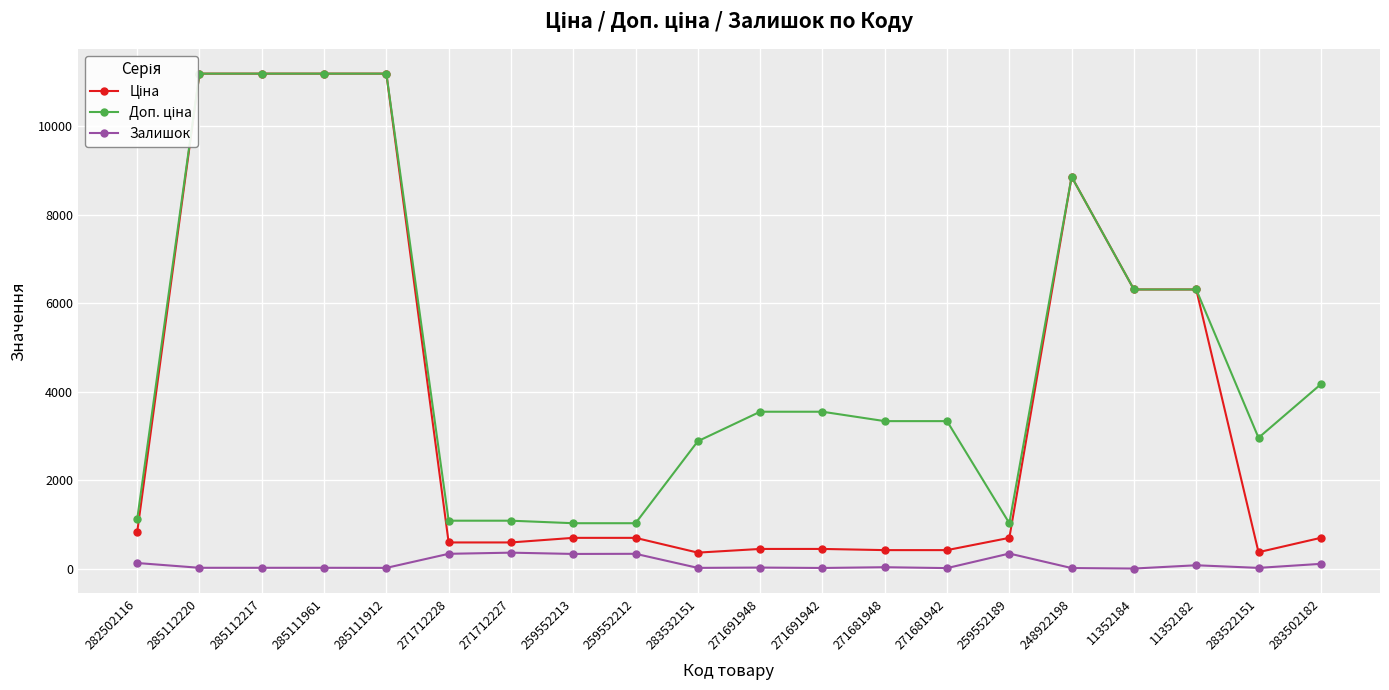

The value of Залишок at 271712228 is 333. True or false?

True